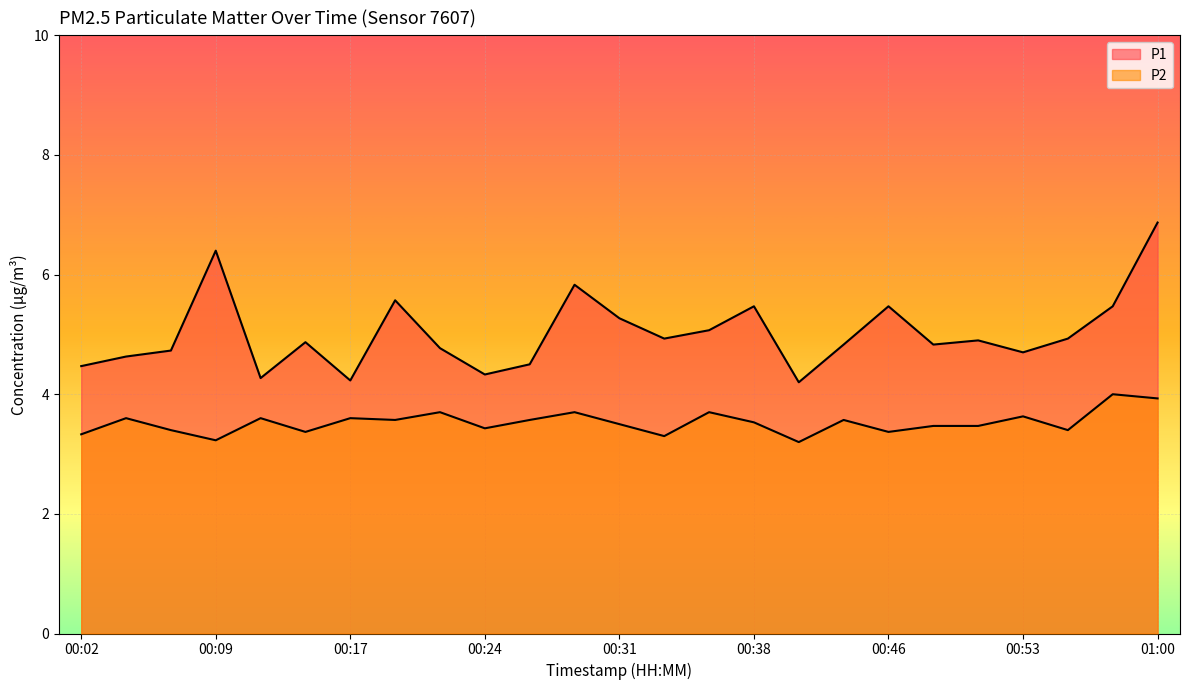

Is the value of P2 at 00:36 greater than the value of P1 at 00:12?

No